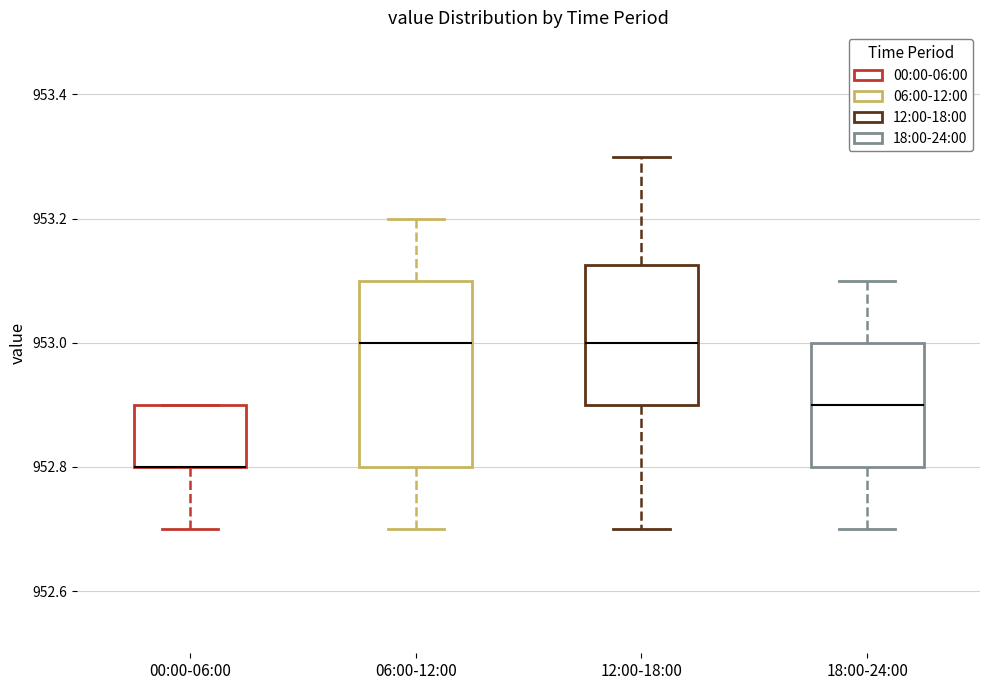

Where is the lower edge of the box for 12:00-18:00 on the y-axis? The values are not printed on the chart, so give them approximately, as read against the axis.

952.90